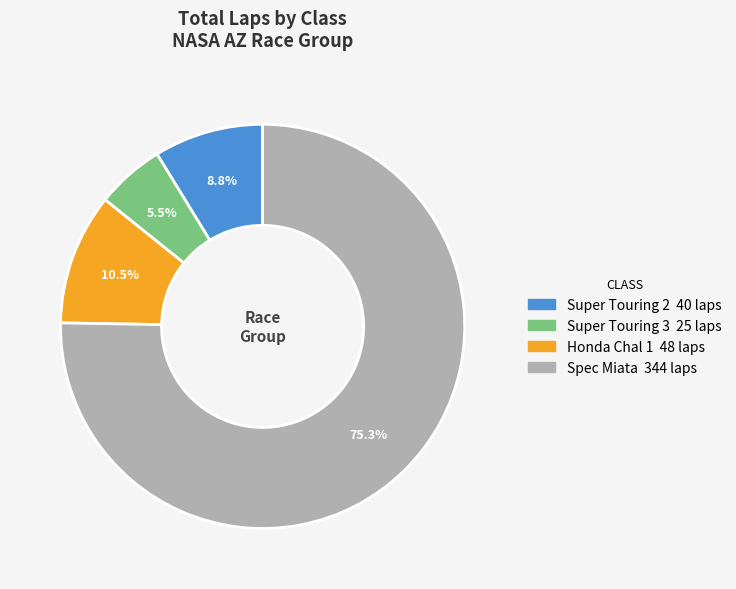

Is there any slice that represents more than half of the pie?

Yes